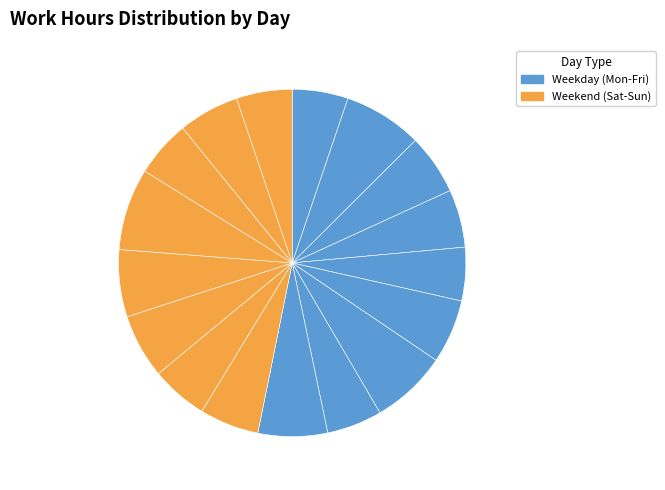

Approximately how many times larger is the value at Day 27 compared to Day 21?

1.0